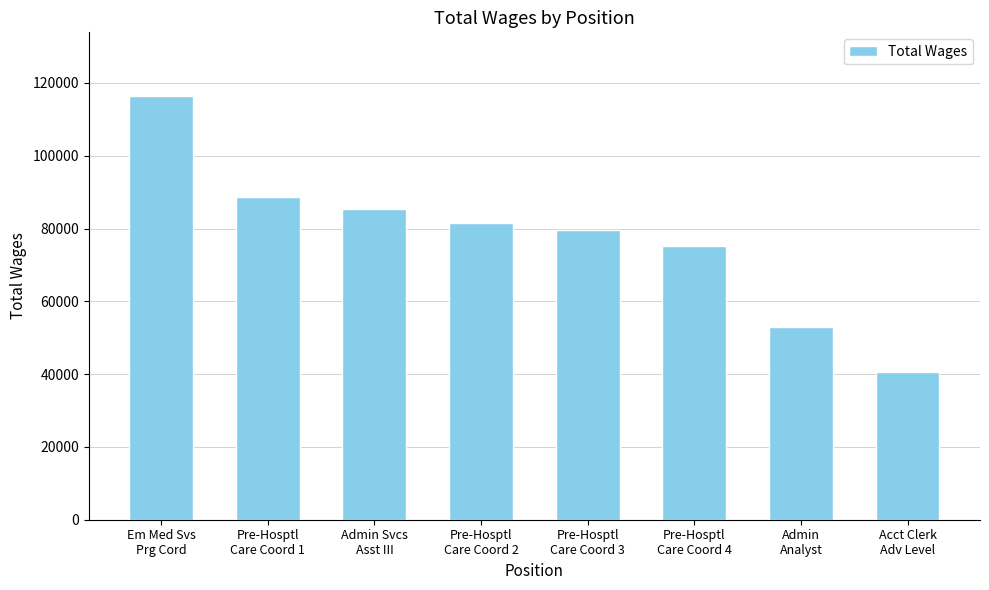

Are the bars horizontal?

No